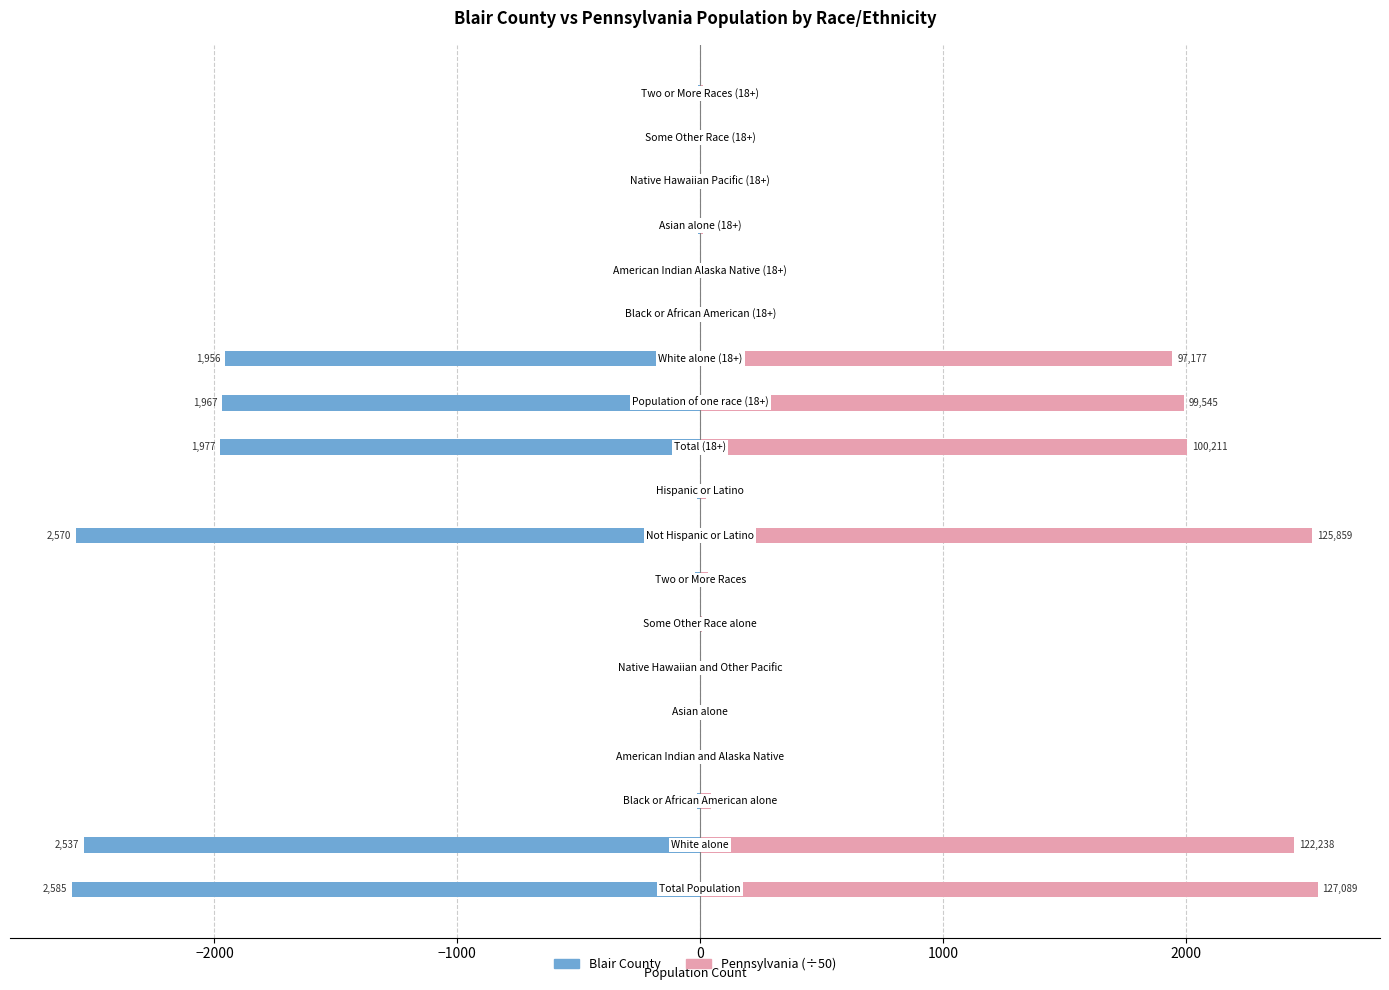

Rank the series by their average value, from highest to lowest.

Pennsylvania (÷50), Blair County